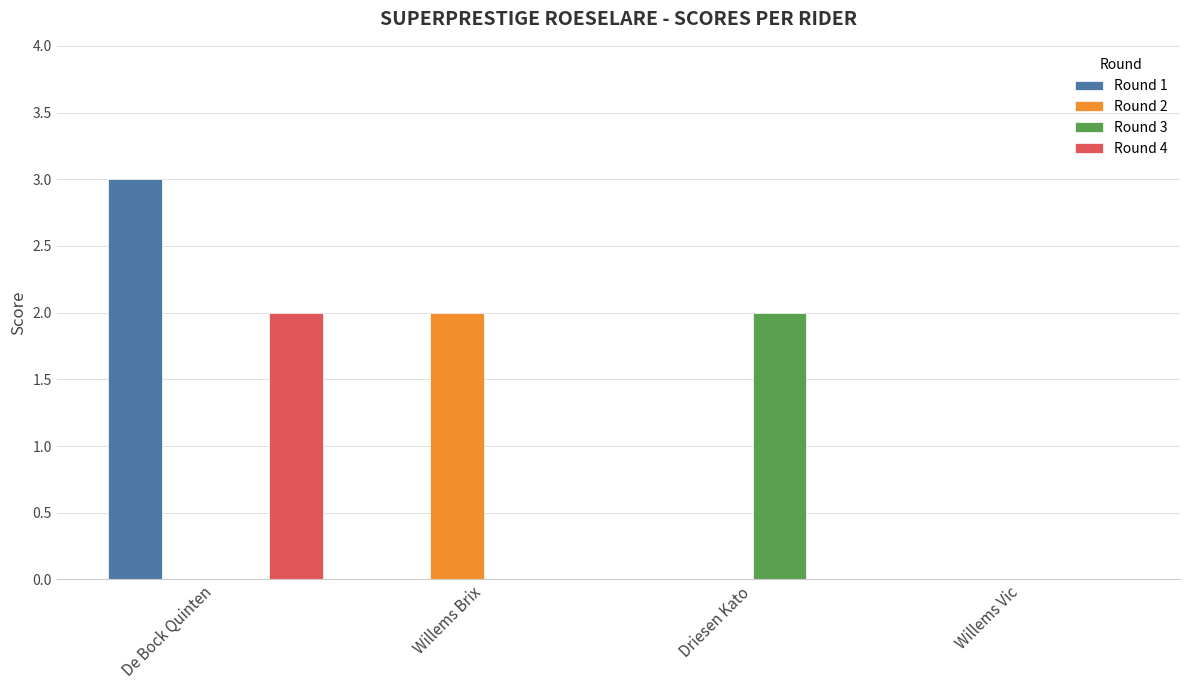

Which series has the largest total across all categories?

Round 1